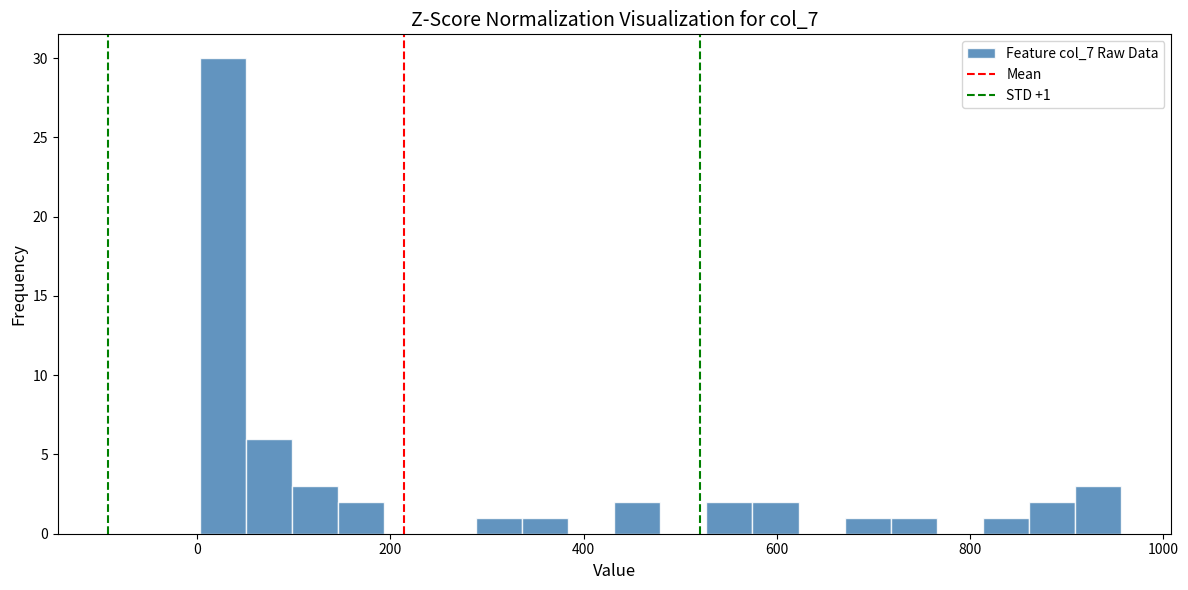

Read against the x-axis, roughly where is the centre of the tallest bar?

20